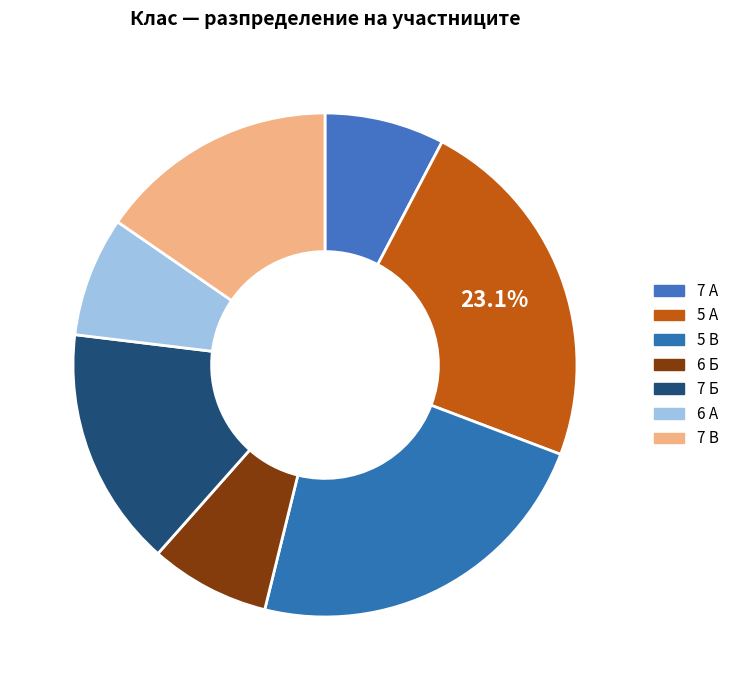

Which has a higher value, 5 В or 6 А?

5 В